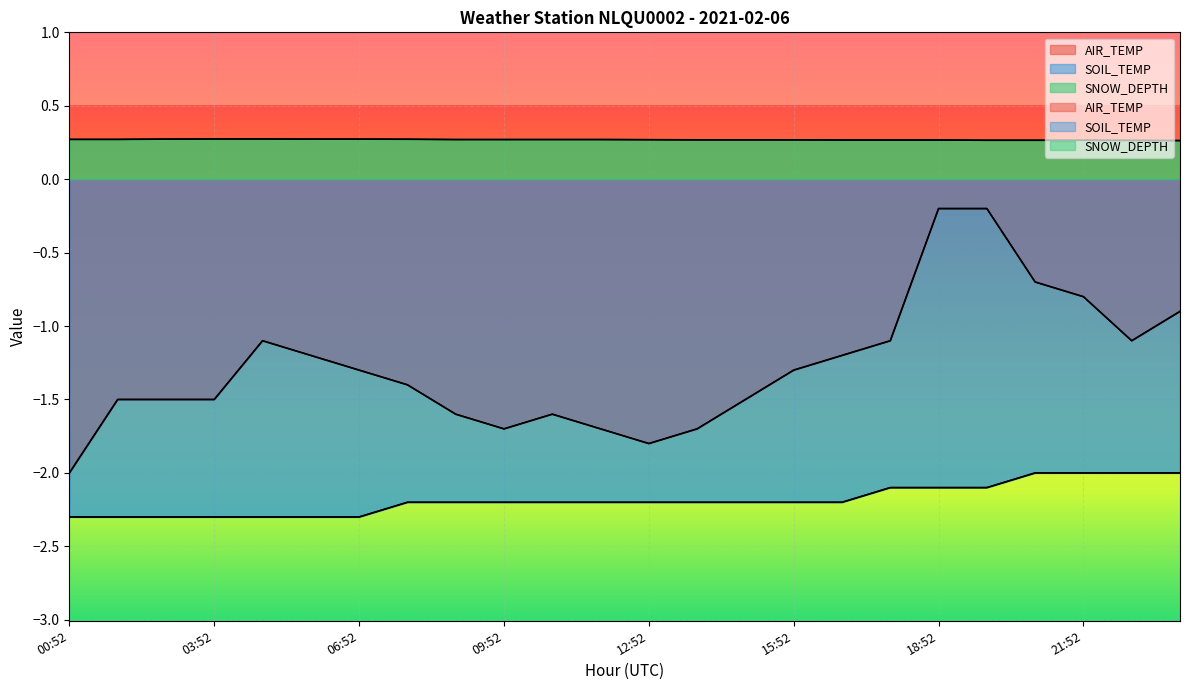

True or false: AIR_TEMP and SNOW_DEPTH intersect in this chart.

False